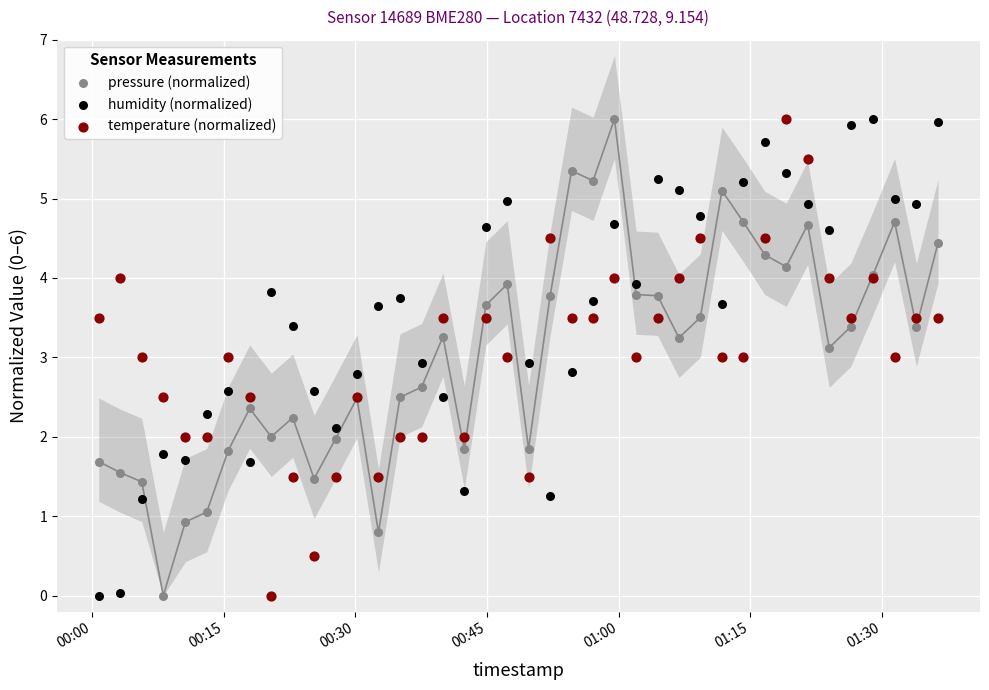

What are all the series names shown in the legend?

pressure (normalized), humidity (normalized), temperature (normalized)